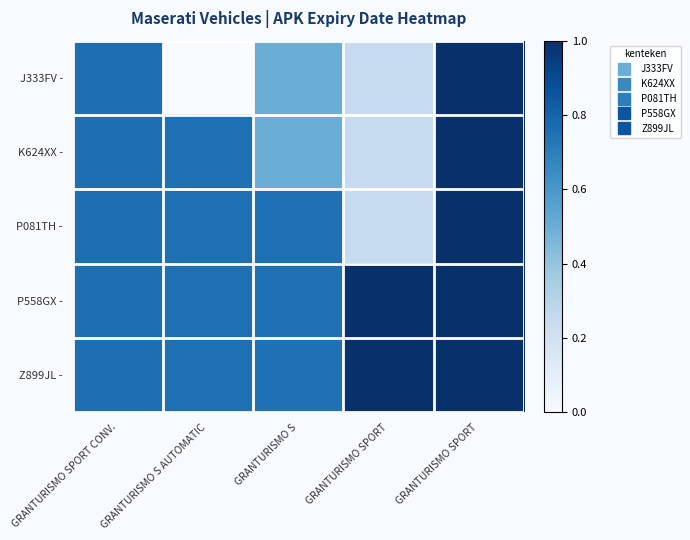

List the series in order of their peak value, highest first.

J333FV -, K624XX -, P081TH -, P558GX -, Z899JL -